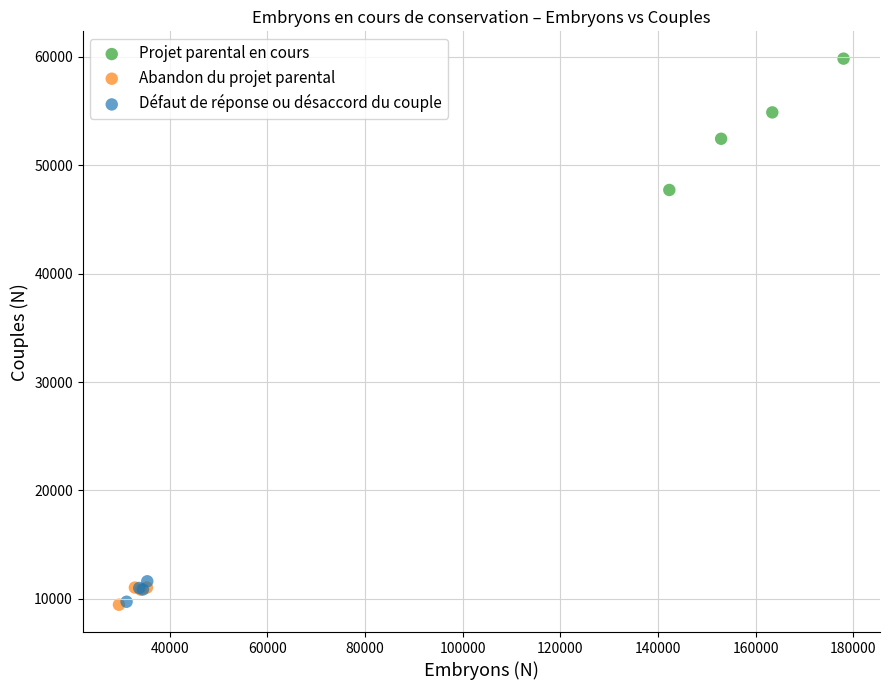

Which series reaches the maximum Y coordinate?

Projet parental en cours